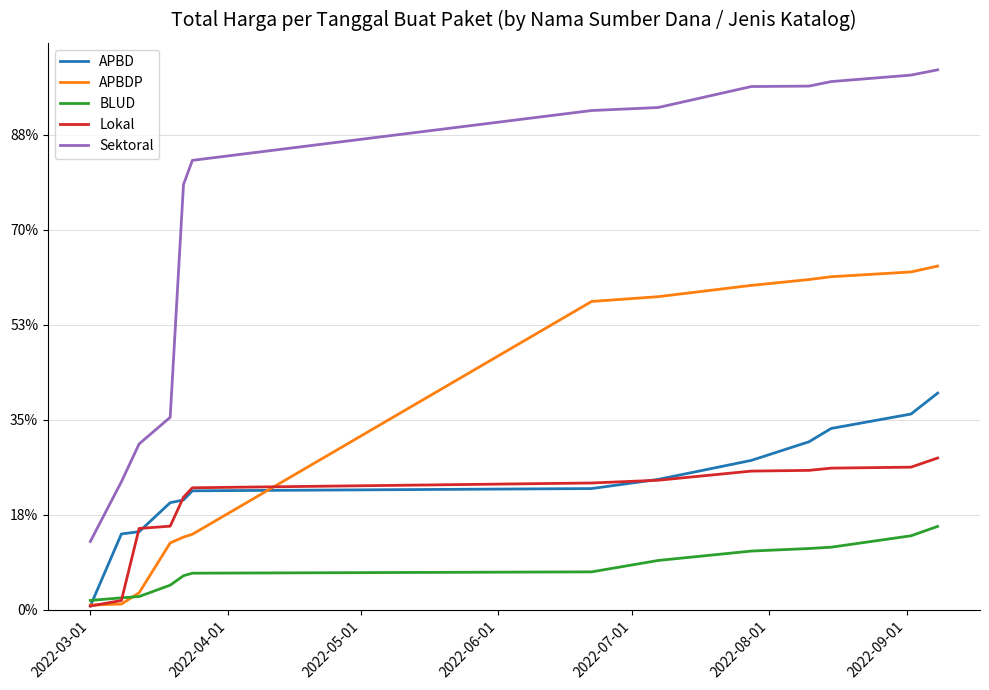

At which category does the chart reach its minimum across all series?

2022-03-01